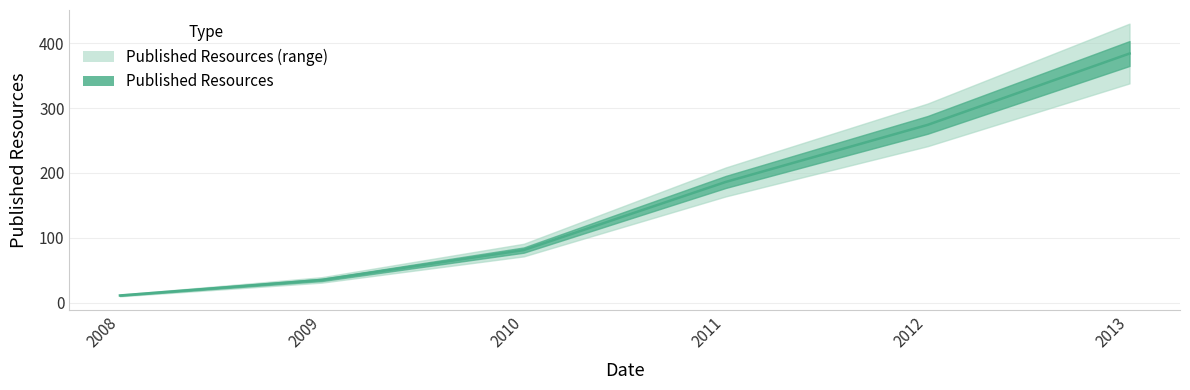

Reading left to right, extract all data points from this chart.

11	35	81	186	274	384